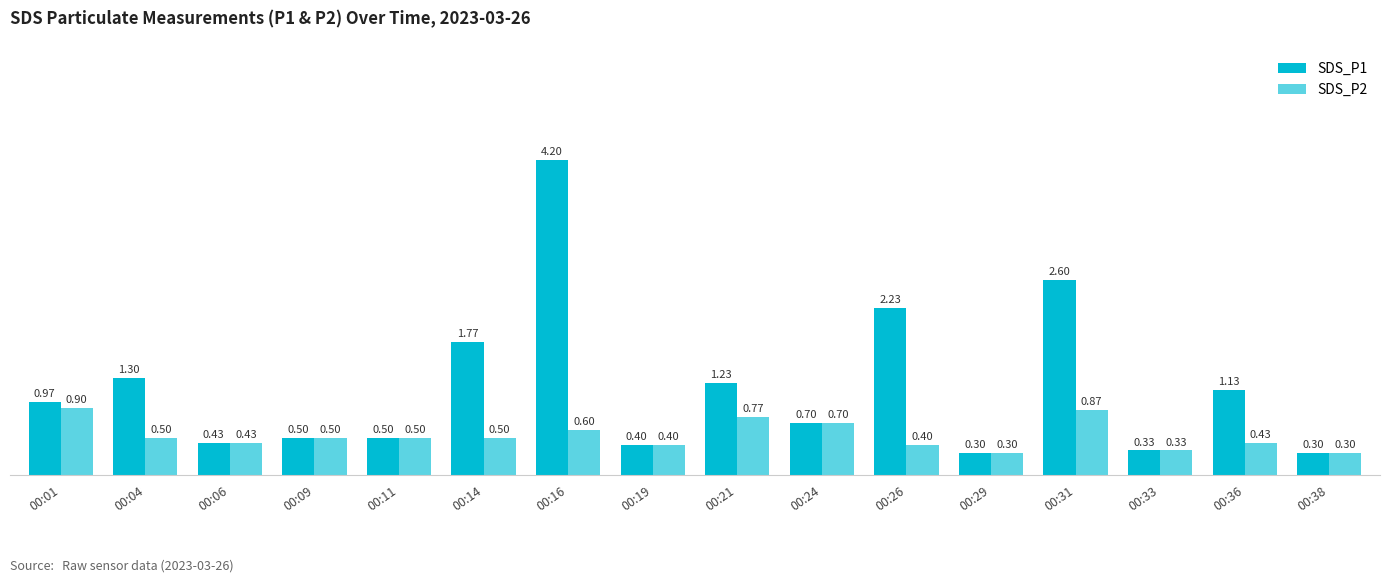

Reading left to right, extract all data points from this chart.

SDS_P1: 00:01=1.0	00:04=1.3	00:06=0.4	00:09=0.5	00:11=0.5	00:14=1.8	00:16=4.2	00:19=0.4	00:21=1.2	00:24=0.7	00:26=2.2	00:29=0.3	00:31=2.6	00:33=0.3	00:36=1.1	00:38=0.3
SDS_P2: 00:01=0.9	00:04=0.5	00:06=0.4	00:09=0.5	00:11=0.5	00:14=0.5	00:16=0.6	00:19=0.4	00:21=0.8	00:24=0.7	00:26=0.4	00:29=0.3	00:31=0.9	00:33=0.3	00:36=0.4	00:38=0.3